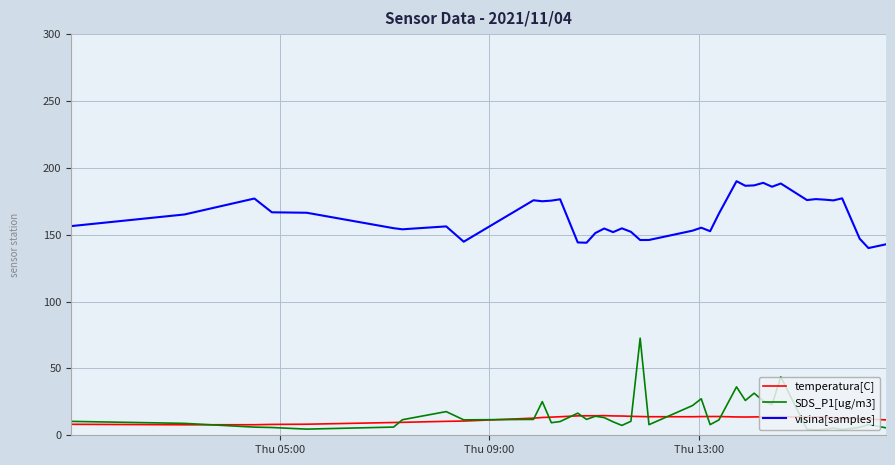

What are all the series names shown in the legend?

temperatura[C], SDS_P1[ug/m3], visina[samples]